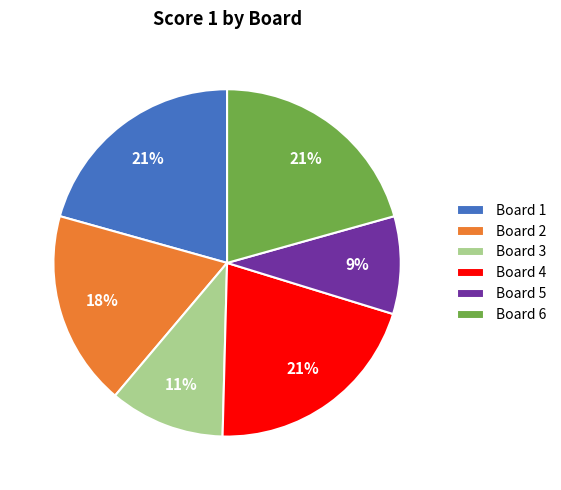

Which category has the smallest portion of the pie?

Board 5